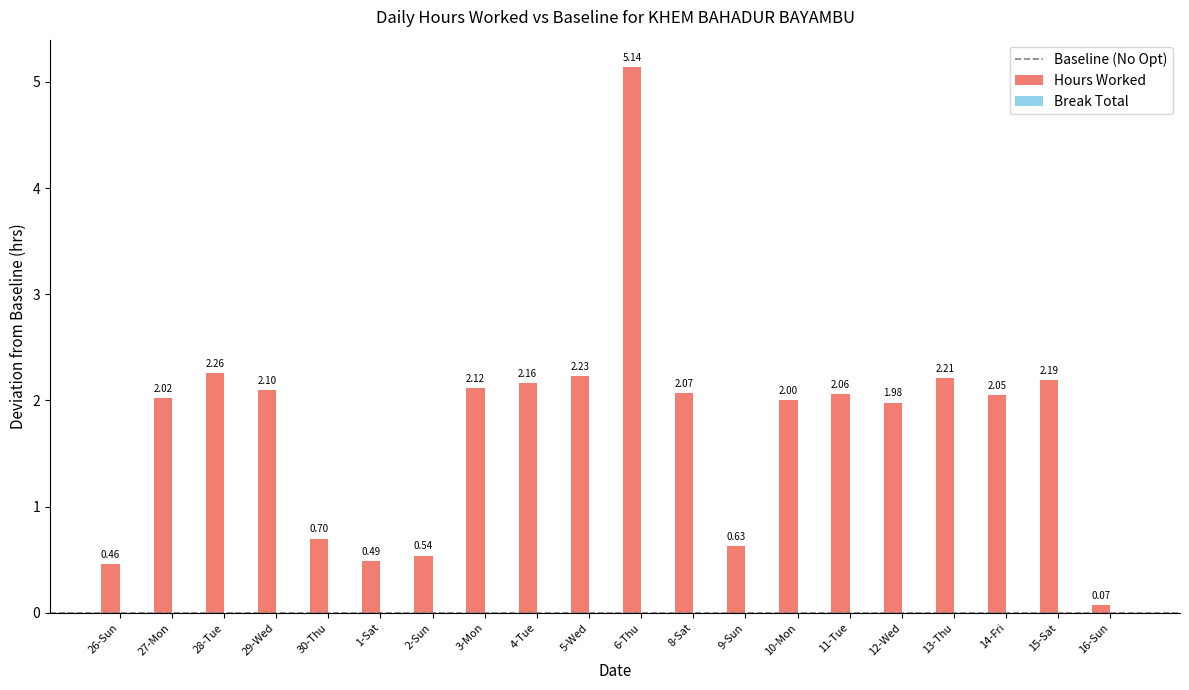

Rank the categories by value from lowest to highest.

16-Sun, 26-Sun, 1-Sat, 2-Sun, 9-Sun, 30-Thu, 12-Wed, 10-Mon, 27-Mon, 14-Fri, 11-Tue, 8-Sat, 29-Wed, 3-Mon, 4-Tue, 15-Sat, 13-Thu, 5-Wed, 28-Tue, 6-Thu